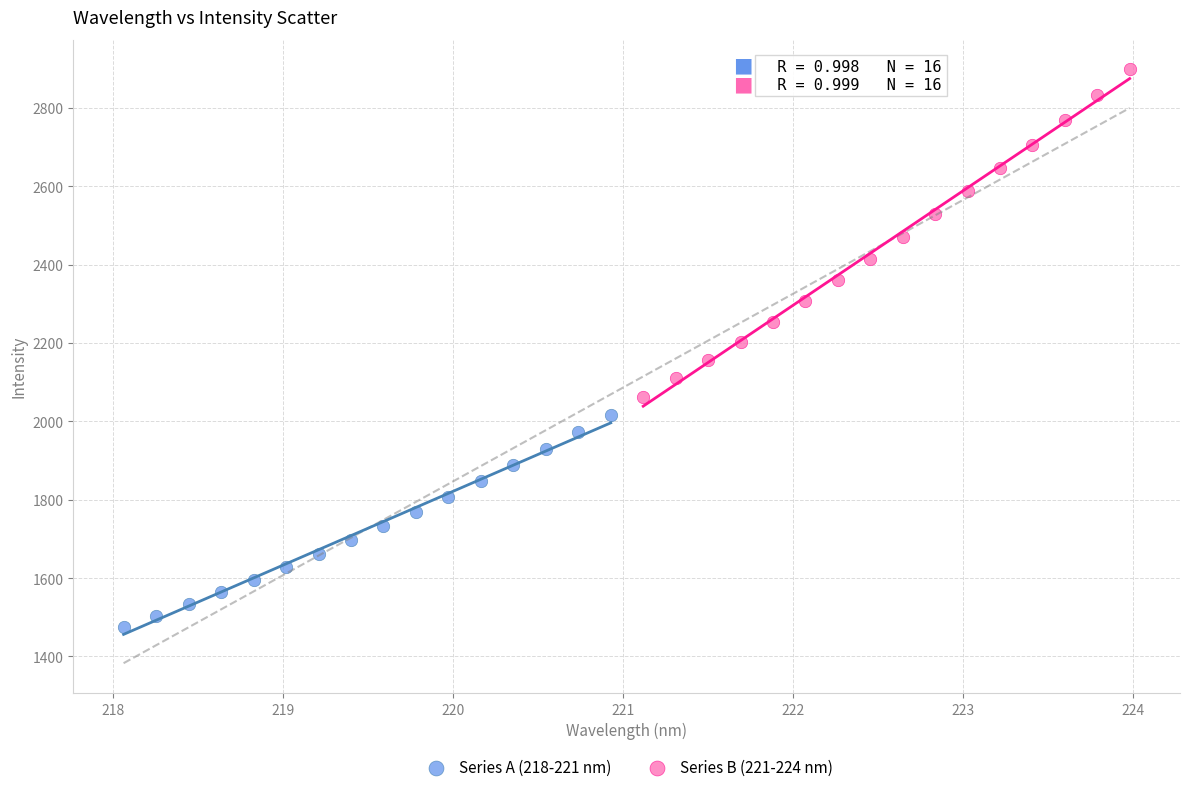

Which series reaches the maximum Y coordinate?

Series B (221-224 nm)